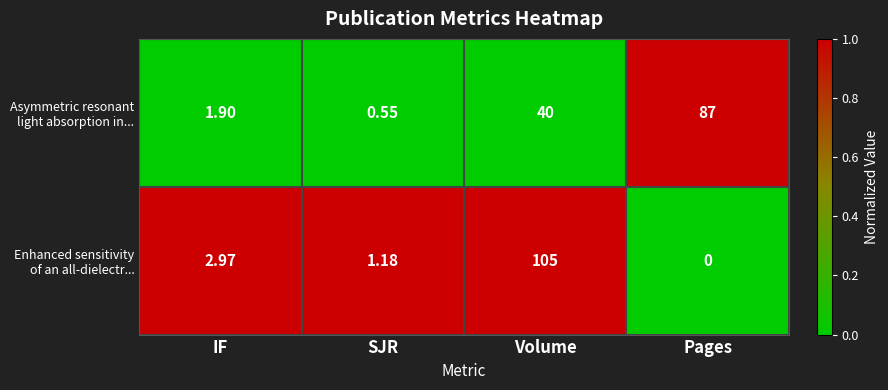

At which category is the sum across all series the highest?

Volume